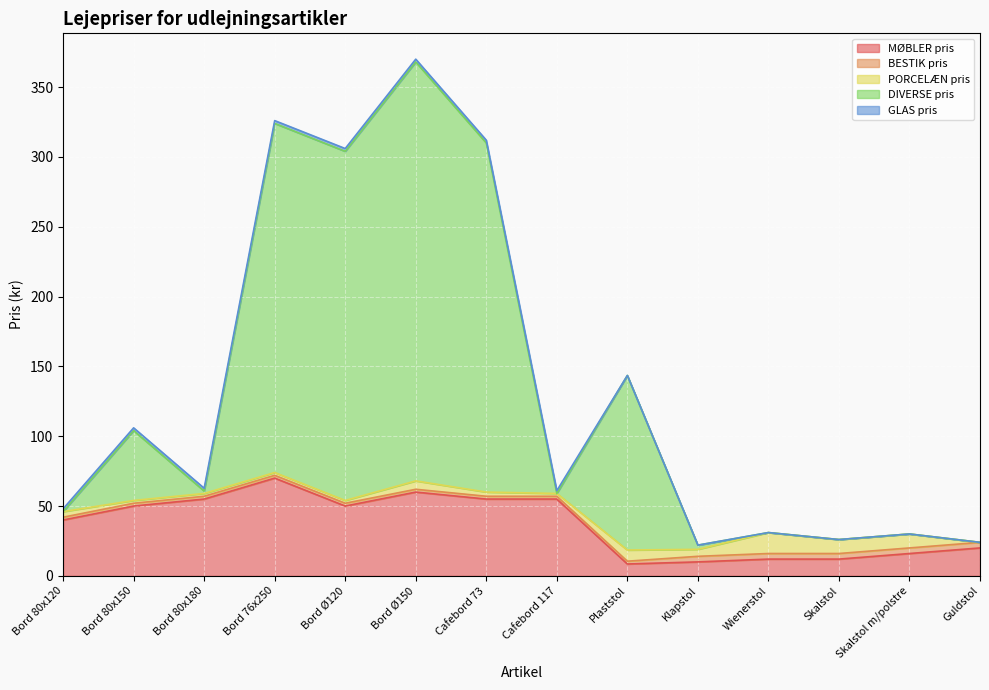

What is the total value across all series at Bord 80x150?

106.0